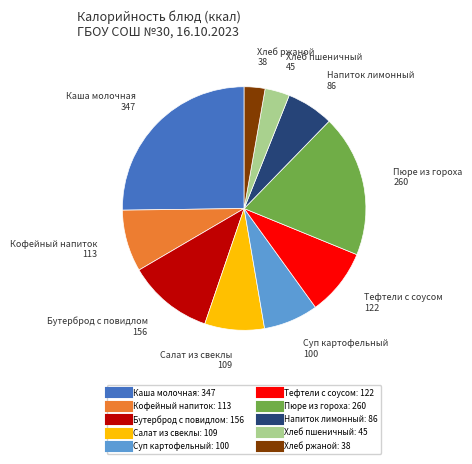

Does Каша молочная account for over 50% of the chart?

No